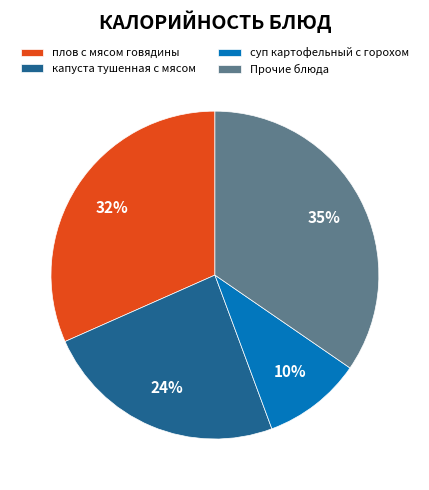

Is капуста тушенная с мясом the majority of the pie?

No